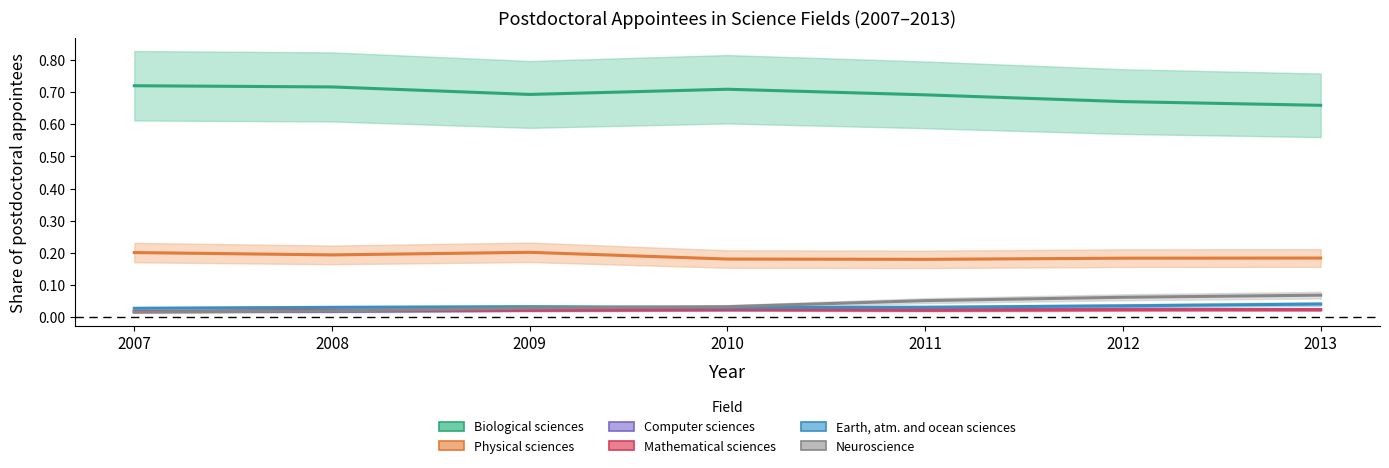

The Neuroscience series shows 0.0 at 2009. True or false?

True